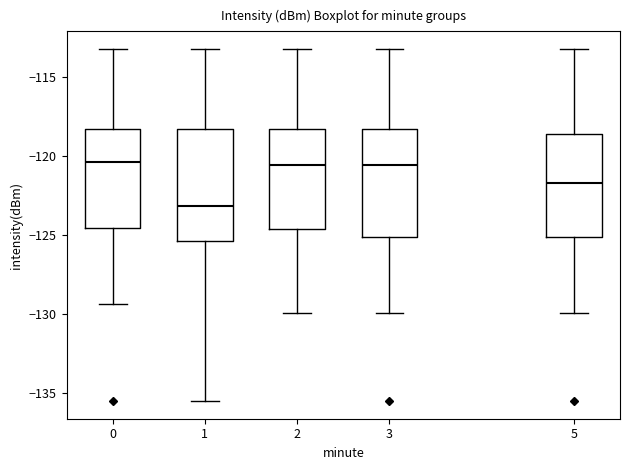

Reading left to right, read every box against the y-axis: the position of its median line, the range the box covers, and the ends of its whiskers. The values are not printed on the chart, so give them approximately, as read against the axis.

0: median -120.5, box -124.5 to -118.5, whiskers -129.5 to -113.0
1: median -123.0, box -125.5 to -118.5, whiskers -135.5 to -113.0
2: median -120.5, box -124.5 to -118.5, whiskers -130.0 to -113.0
3: median -120.5, box -125.0 to -118.5, whiskers -130.0 to -113.0
5: median -121.5, box -125.0 to -118.5, whiskers -130.0 to -113.0